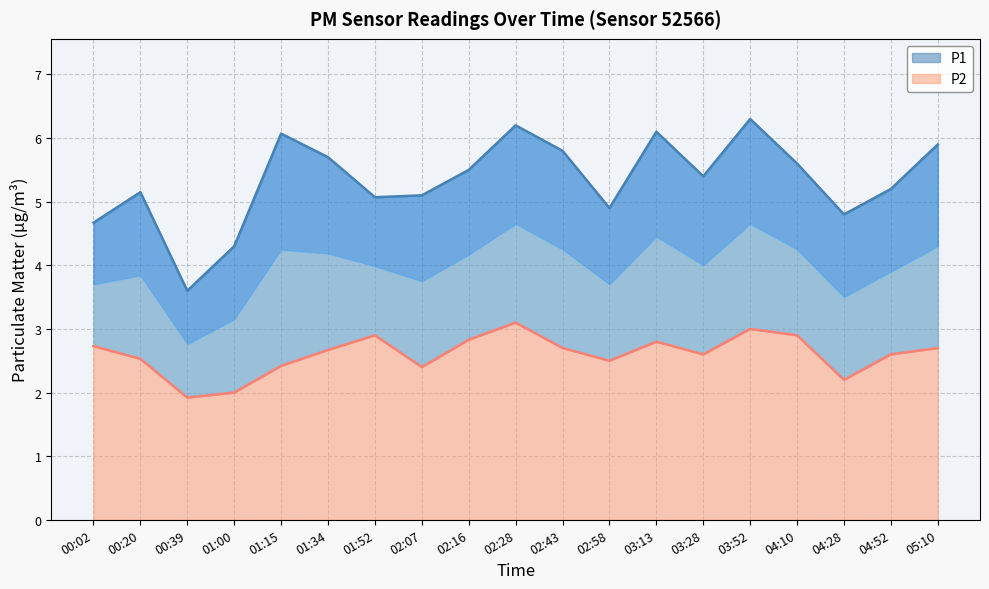

At which label does P1 reach its minimum?

00:39